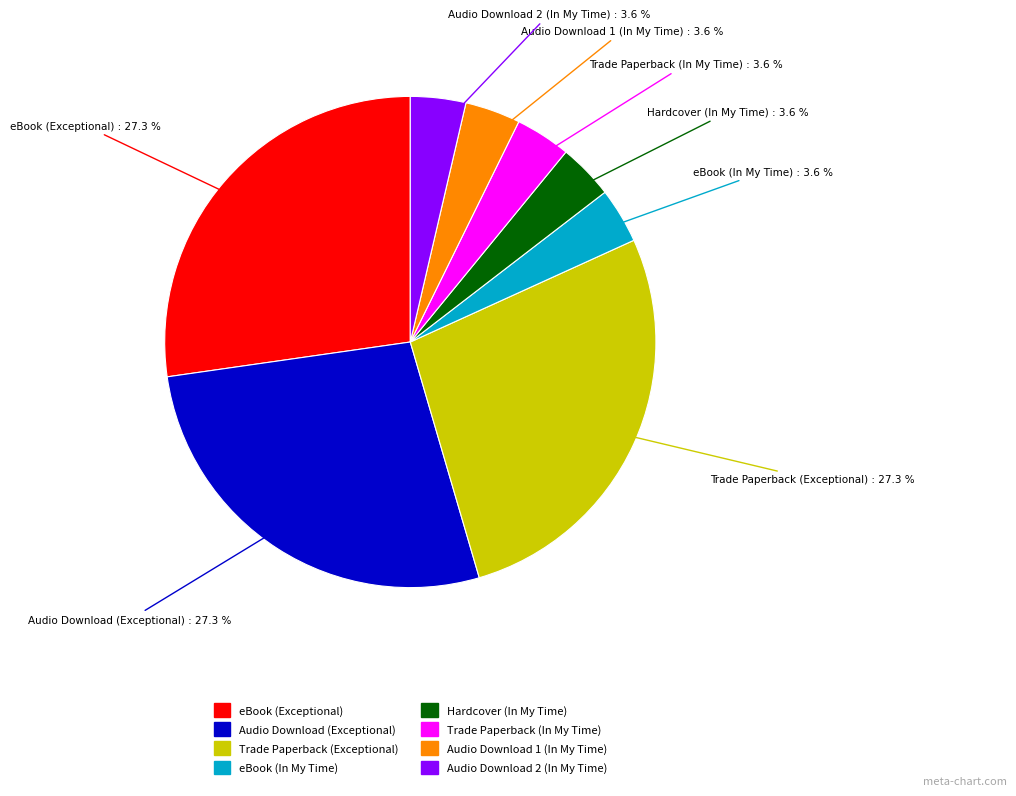

Approximately how many times larger is the value at Trade Paperback (In My Time) compared to Hardcover (In My Time)?

1.0